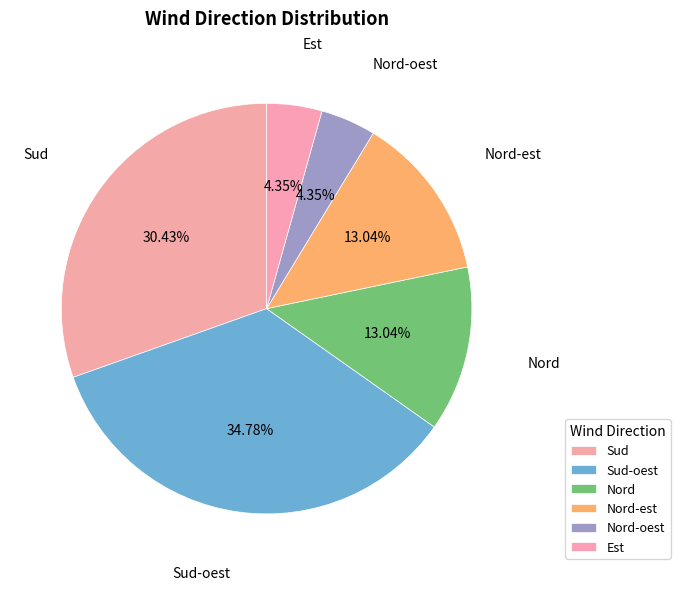

How many segments does this pie chart have?

6